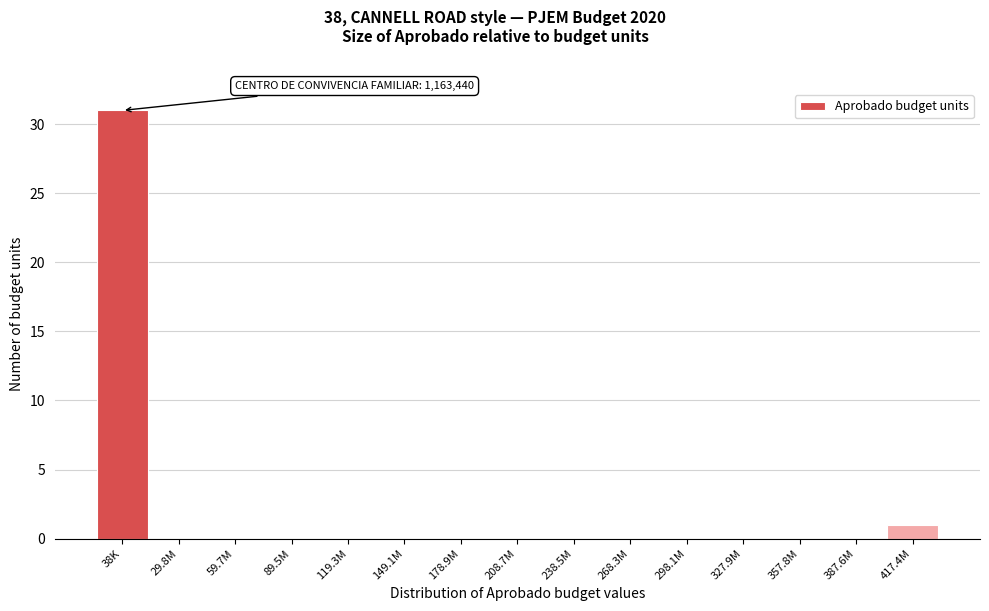

Reading left to right, transcribe all the data shown in this chart.

38K=31	29.8M=0	59.7M=0	89.5M=0	119.3M=0	149.1M=0	178.9M=0	208.7M=0	238.5M=0	268.3M=0	298.1M=0	327.9M=0	357.8M=0	387.6M=0	417.4M=1